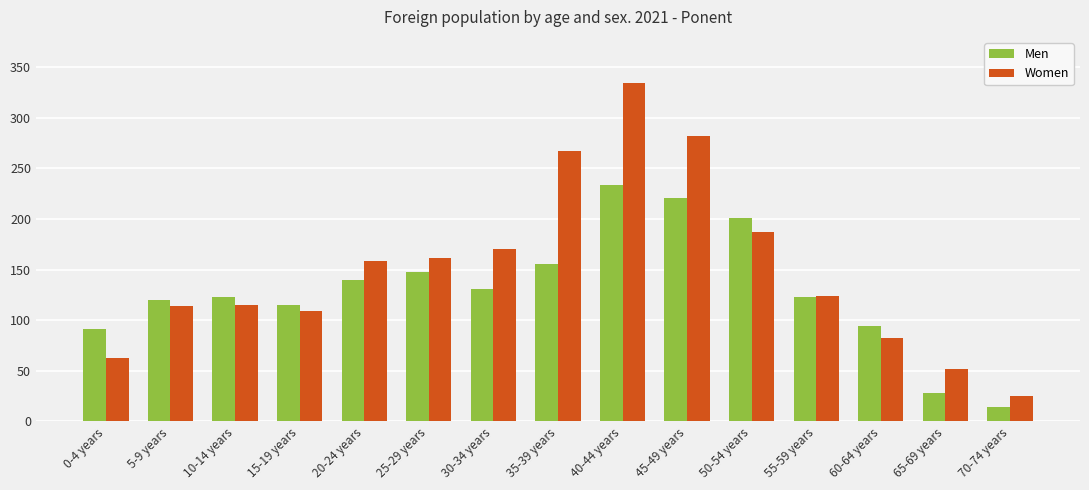

Which series has the largest range (max minus min)?

Women